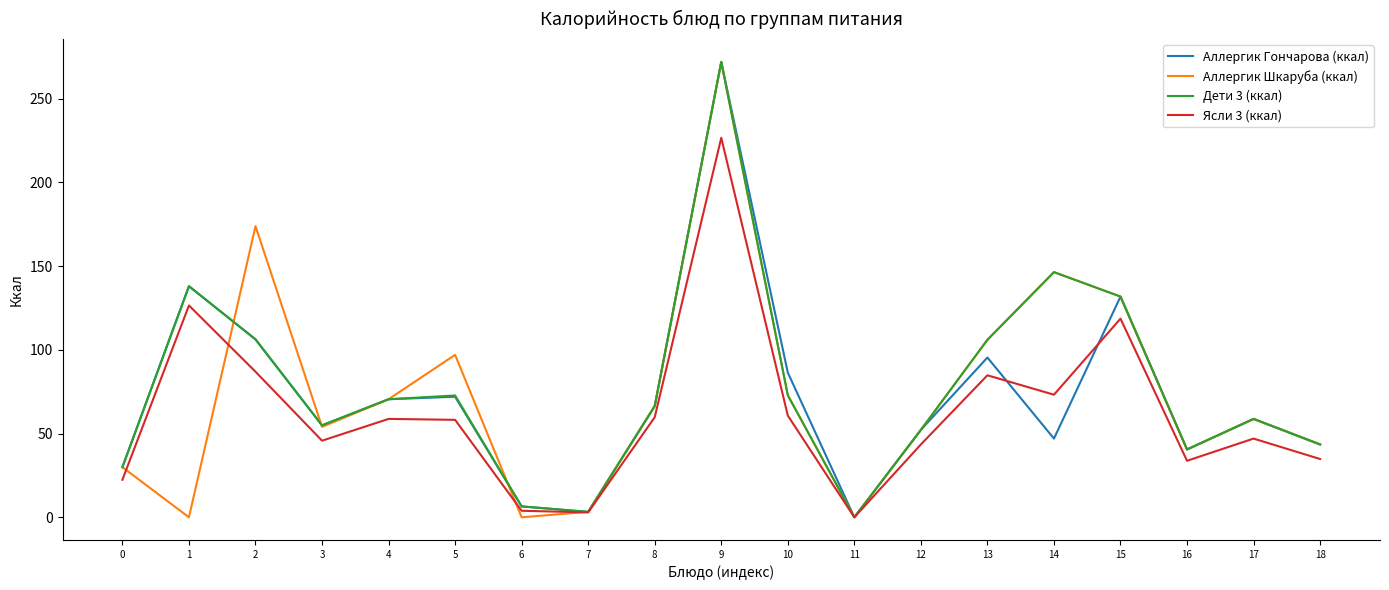

Is it true that Дети 3 (ккал) equals 56.2 at 16?

False